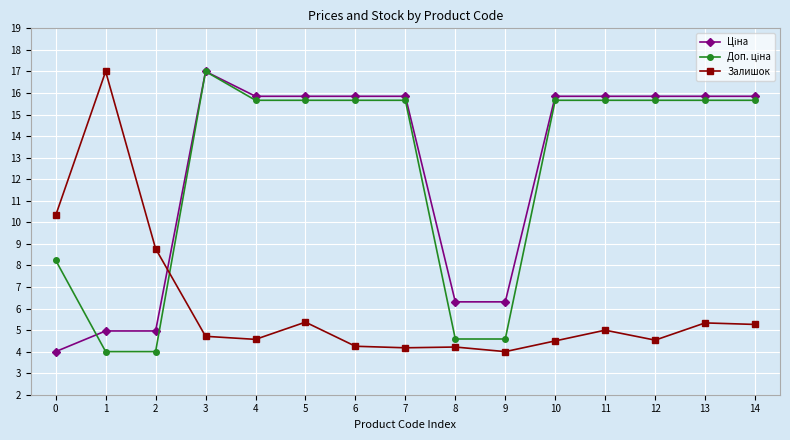

What is the difference between the highest and lowest values at 3?

12.3